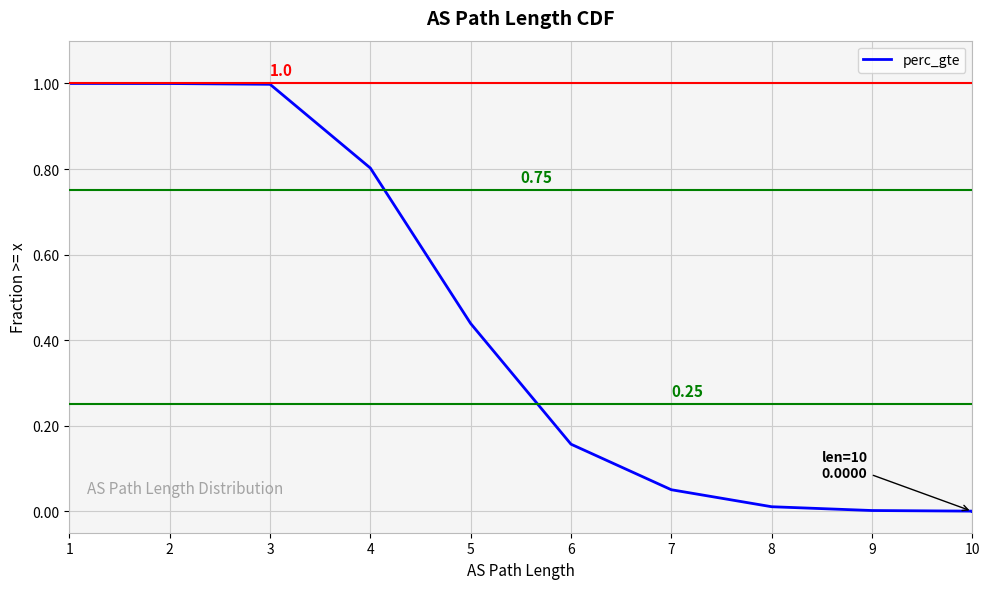

The chart shows a value of 0.0 at 8. True or false?

True